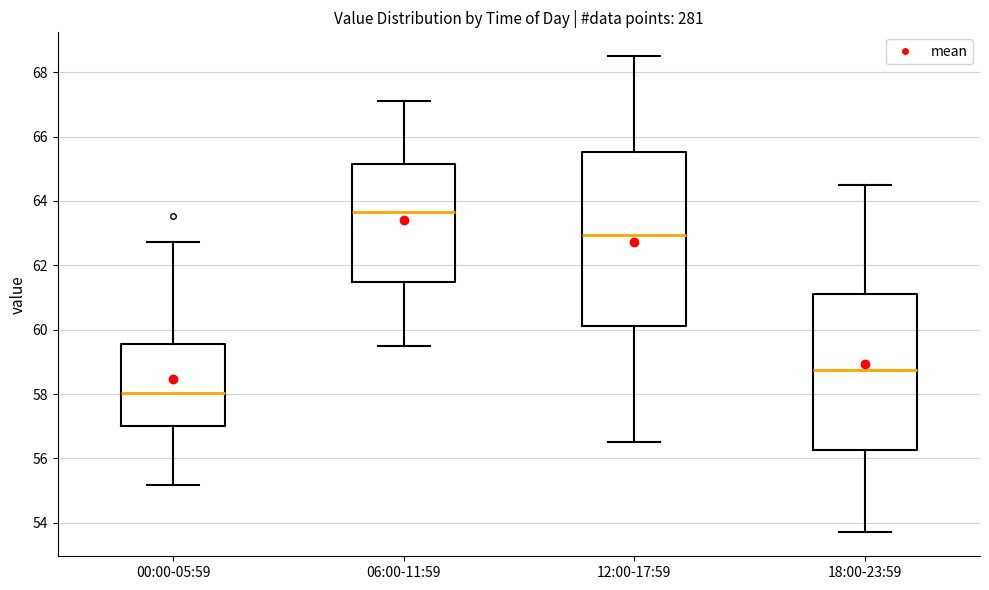

Which box's median line is the highest?

06:00-11:59